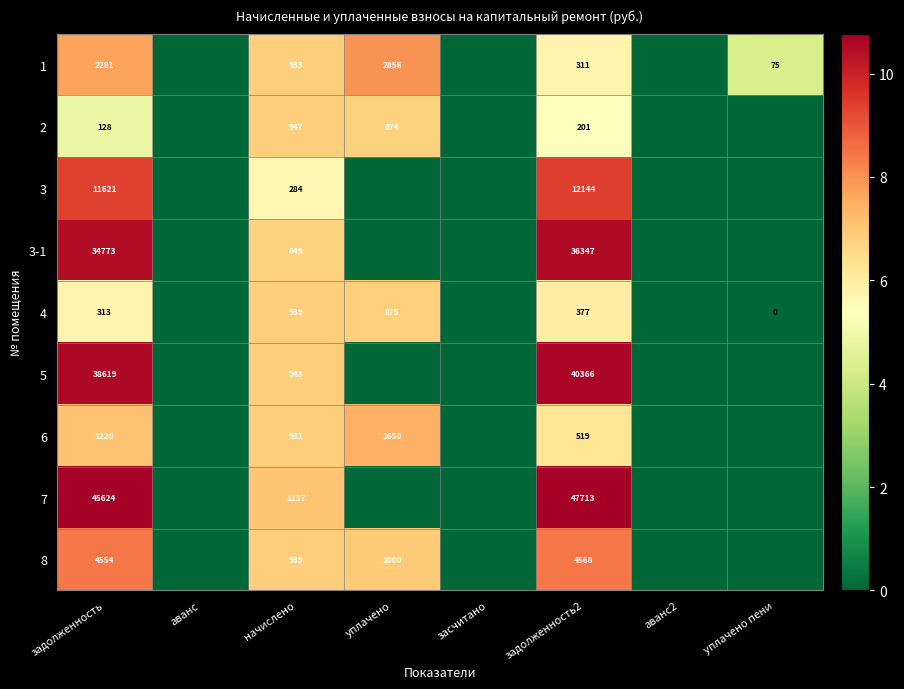

At задолженность2, list the series in order from largest to smallest.

7, 5, 3-1, 3, 8, 6, 4, 1, 2